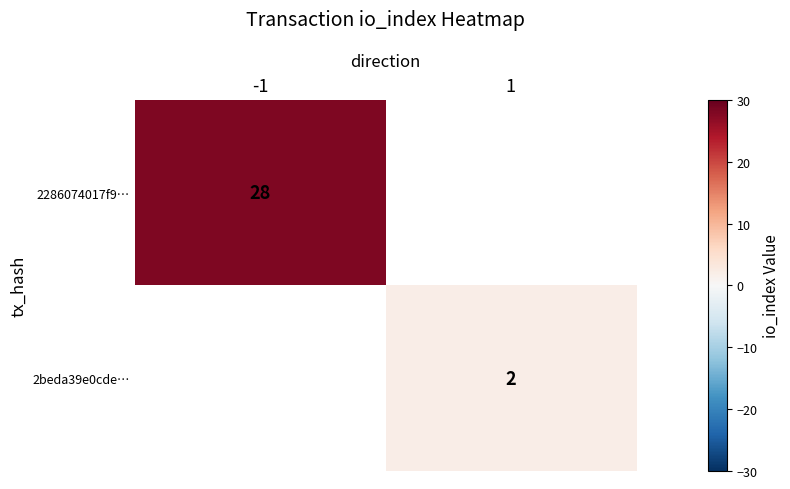

The value of 2beda39e0cde… at 1 is 2. True or false?

True